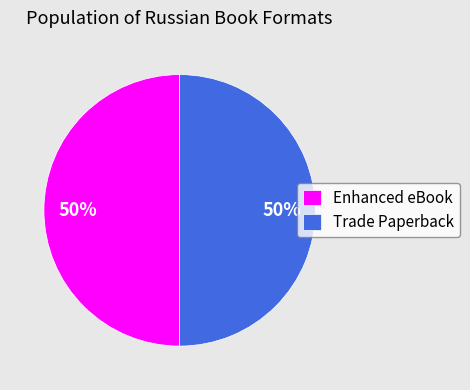

What percentage is the Trade Paperback slice, to the nearest percent?

50%